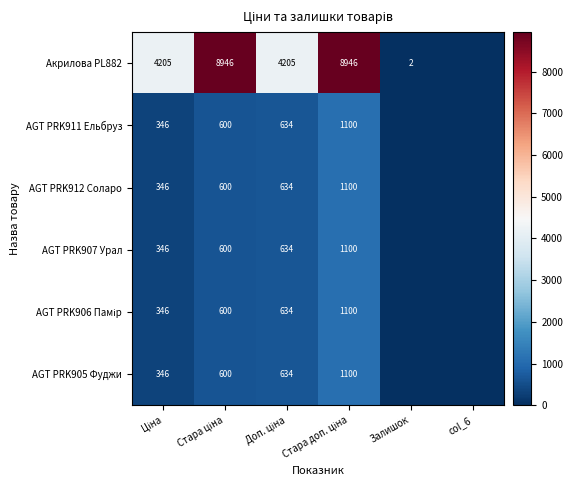

At which label does AGT PRK907 Урал first exceed 599?

Стара ціна